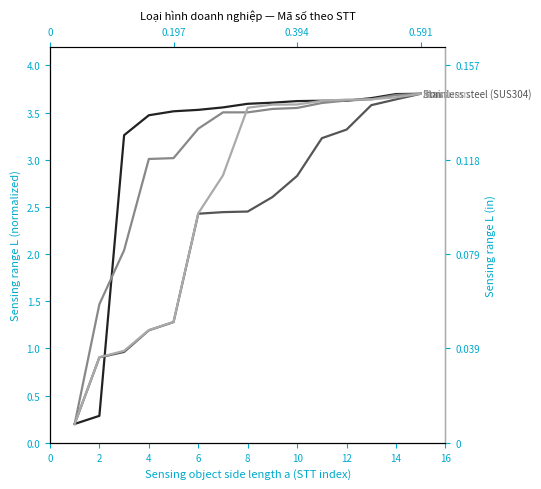

What is the difference between the highest and lowest values at 4?

2.3